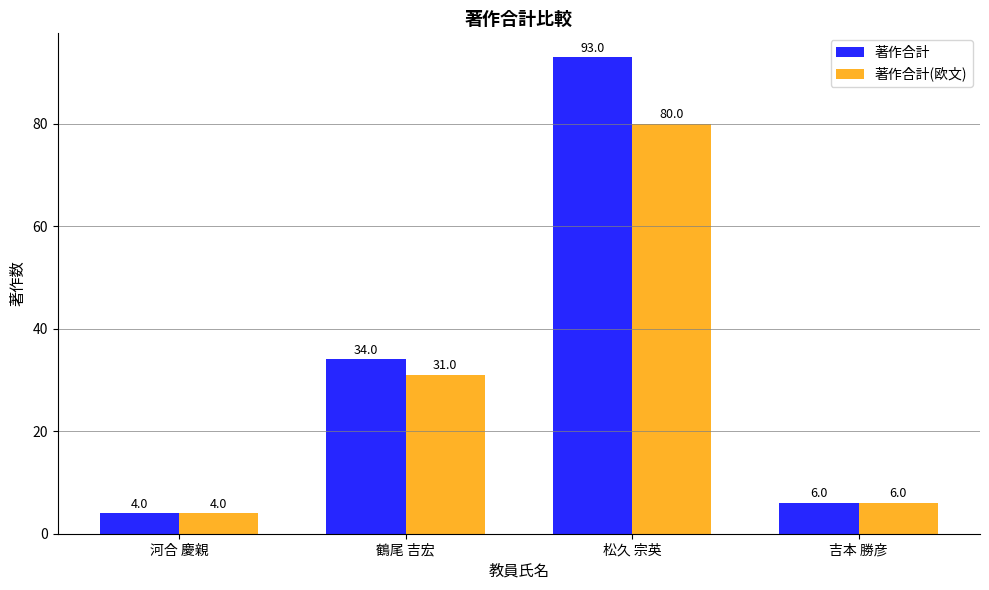

What is the maximum value for 著作合計(欧文)?

80